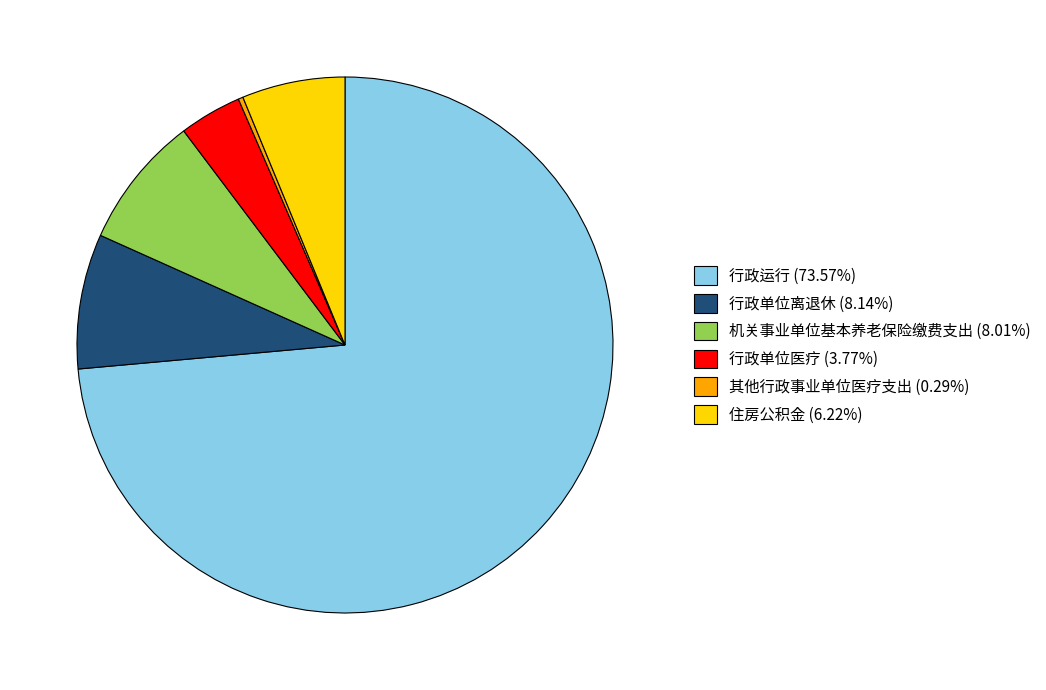

Count the number of slices in the pie.

6